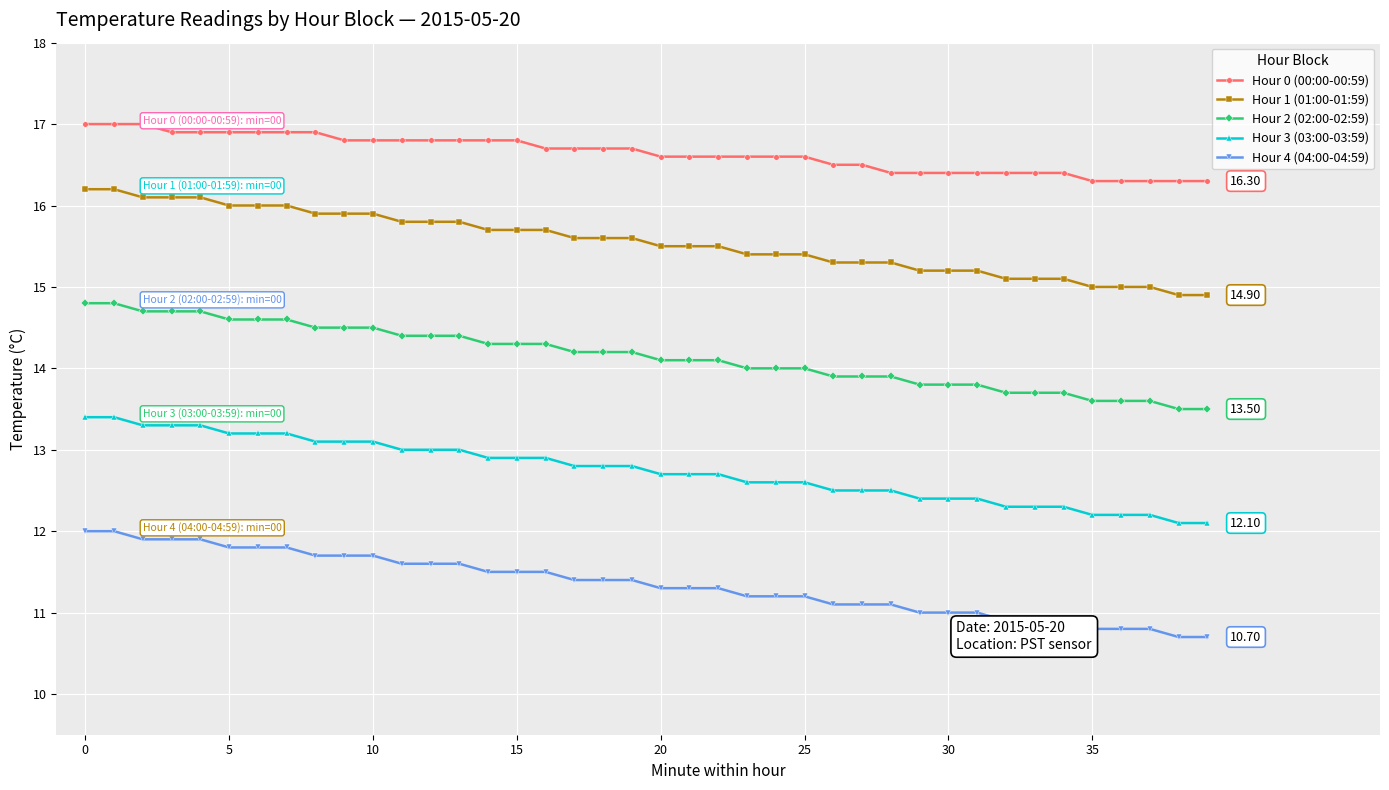

What is the difference between the maximum and minimum values in the Hour 0 (00:00-00:59) series?

0.7